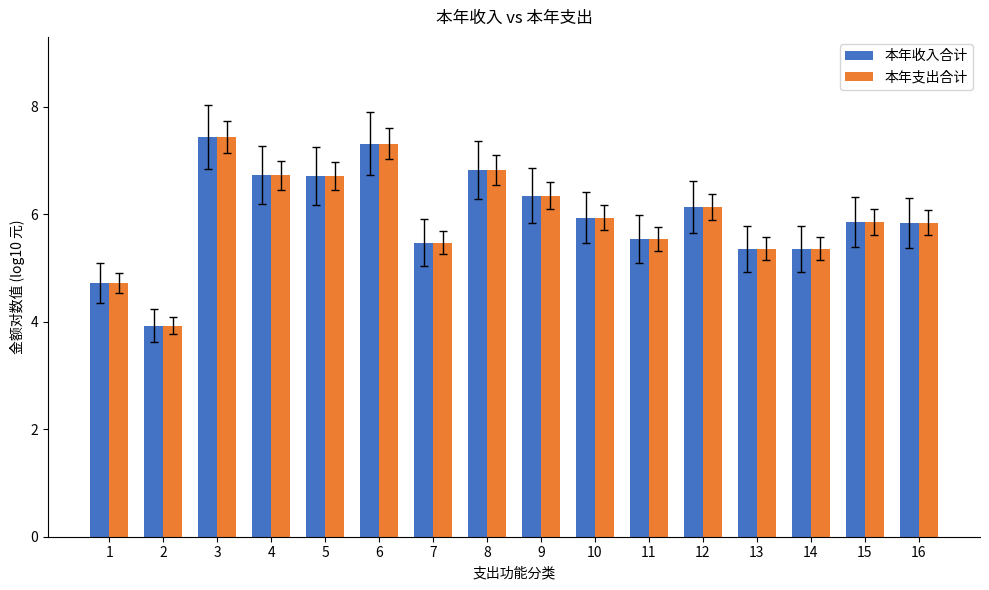

What is the difference between the second highest and minimum values in the 本年收入合计 series?

3.4